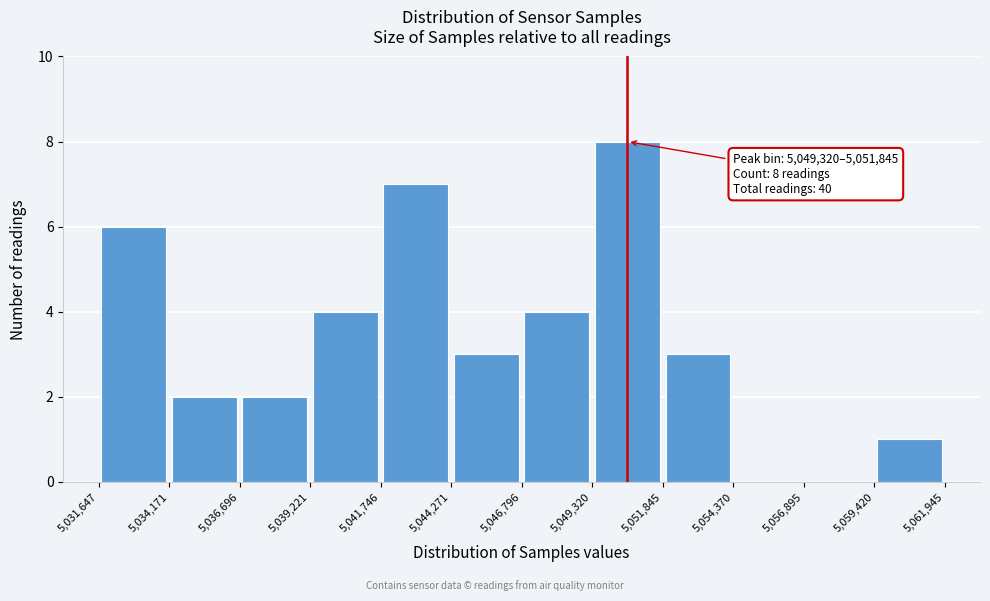

Over which range of the x-axis is the bar tallest?

5,049,320 to 5,051,845